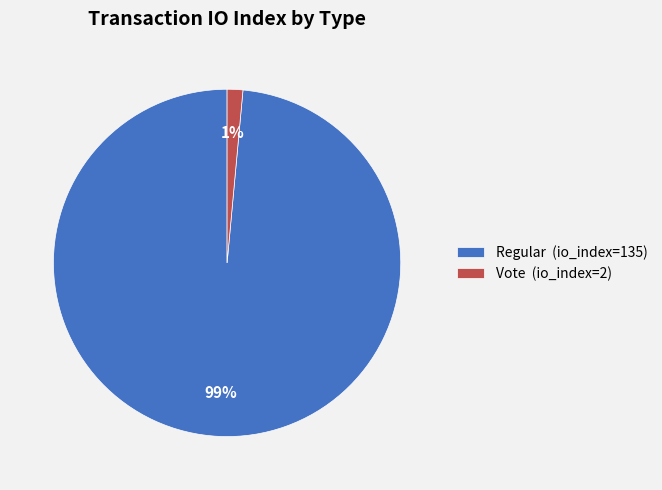

True or false: Vote (io_index=2) accounts for 7% of the total.

False